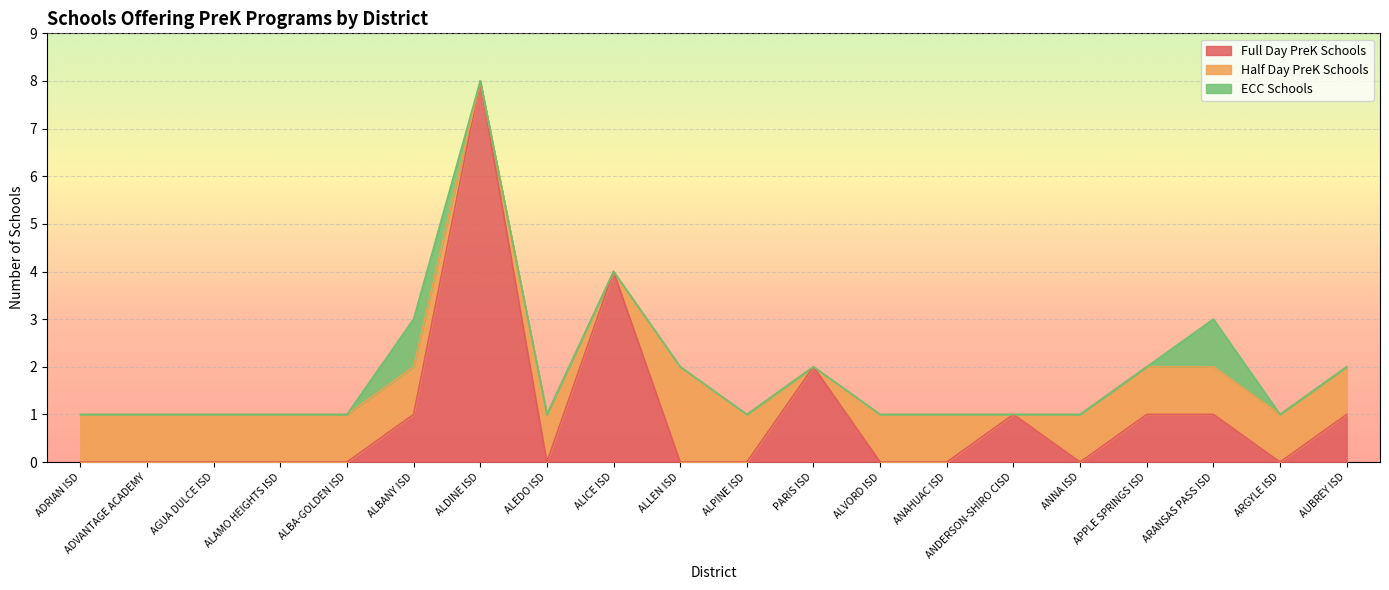

Is it true that ECC Schools equals 0 at ANNA ISD?

False